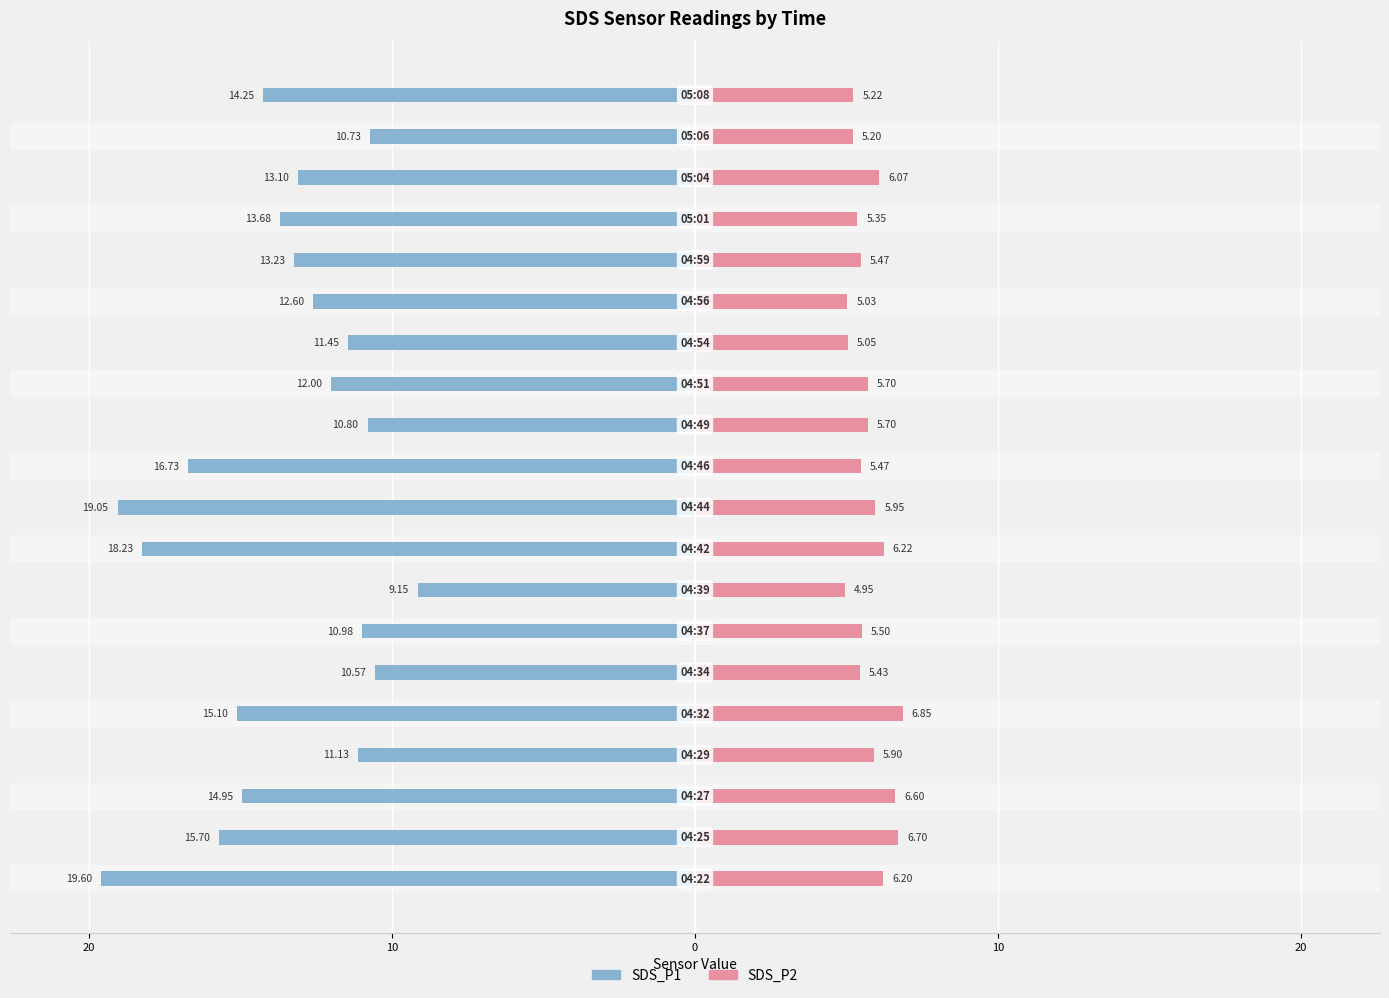

At how many categories does at least one series exceed 3?

20